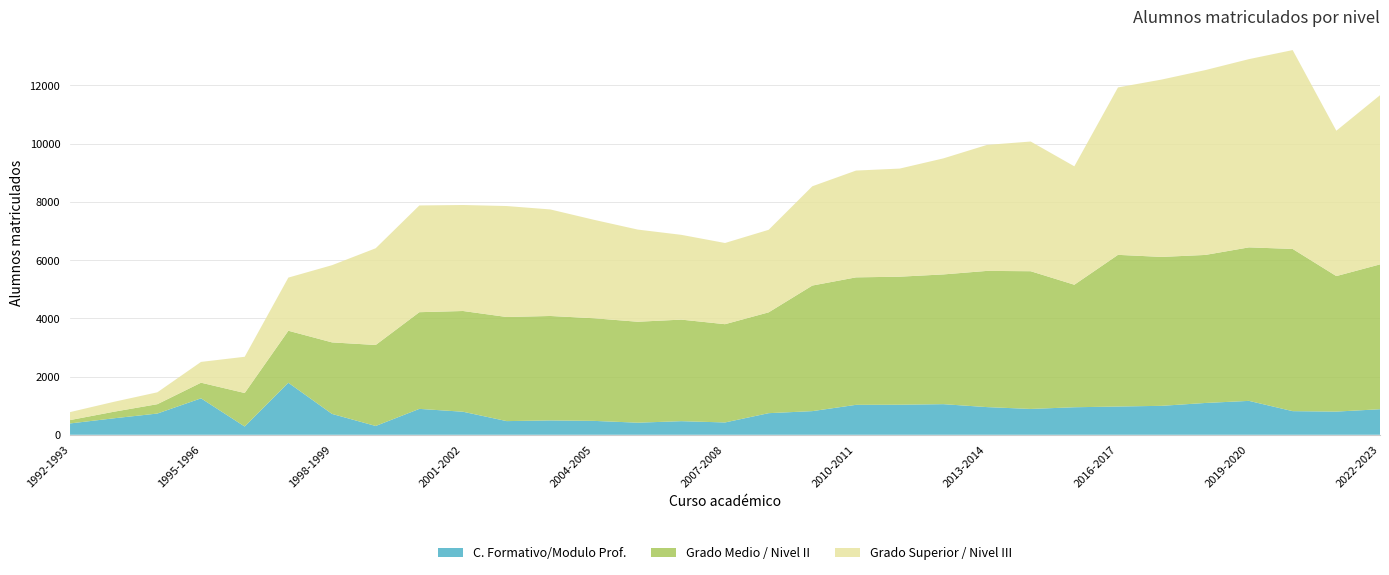

Reading right to left, list all the values displayed in this chart.

C. Formativo/Modulo Prof.: 2022-2023=877	2021-2022=796	2020-2021=811	2019-2020=1164	2018-2019=1092	2017-2018=994	2016-2017=970	2015-2016=945	2014-2015=887	2013-2014=950	2012-2013=1051	2011-2012=1032	2010-2011=1028	2009-2010=812	2008-2009=742	2007-2008=423	2006-2007=467	2005-2006=415	2004-2005=477	2003-2004=493	2002-2003=469	2001-2002=791	2000-2001=889	1999-2000=302	1998-1999=716	1997-1998=1786	1996-1997=283	1995-1996=1251	1994-1995=729	1993-1994=565	1992-1993=389
Grado Medio / Nivel II: 2022-2023=4973	2021-2022=4653	2020-2021=5570	2019-2020=5271	2018-2019=5083	2017-2018=5113	2016-2017=5208	2015-2016=4207	2014-2015=4729	2013-2014=4677	2012-2013=4455	2011-2012=4396	2010-2011=4377	2009-2010=4312	2008-2009=3462	2007-2008=3374	2006-2007=3487	2005-2006=3466	2004-2005=3524	2003-2004=3586	2002-2003=3575	2001-2002=3459	2000-2001=3320	1999-2000=2781	1998-1999=2456	1997-1998=1786	1996-1997=1151	1995-1996=537	1994-1995=321	1993-1994=225	1992-1993=115
Grado Superior / Nivel III: 2022-2023=5809	2021-2022=4991	2020-2021=6828	2019-2020=6464	2018-2019=6347	2017-2018=6090	2016-2017=5749	2015-2016=4066	2014-2015=4453	2013-2014=4326	2012-2013=3984	2011-2012=3712	2010-2011=3667	2009-2010=3409	2008-2009=2834	2007-2008=2788	2006-2007=2911	2005-2006=3165	2004-2005=3380	2003-2004=3658	2002-2003=3810	2001-2002=3640	2000-2001=3665	1999-2000=3321	1998-1999=2651	1997-1998=1825	1996-1997=1244	1995-1996=714	1994-1995=408	1993-1994=340	1992-1993=274